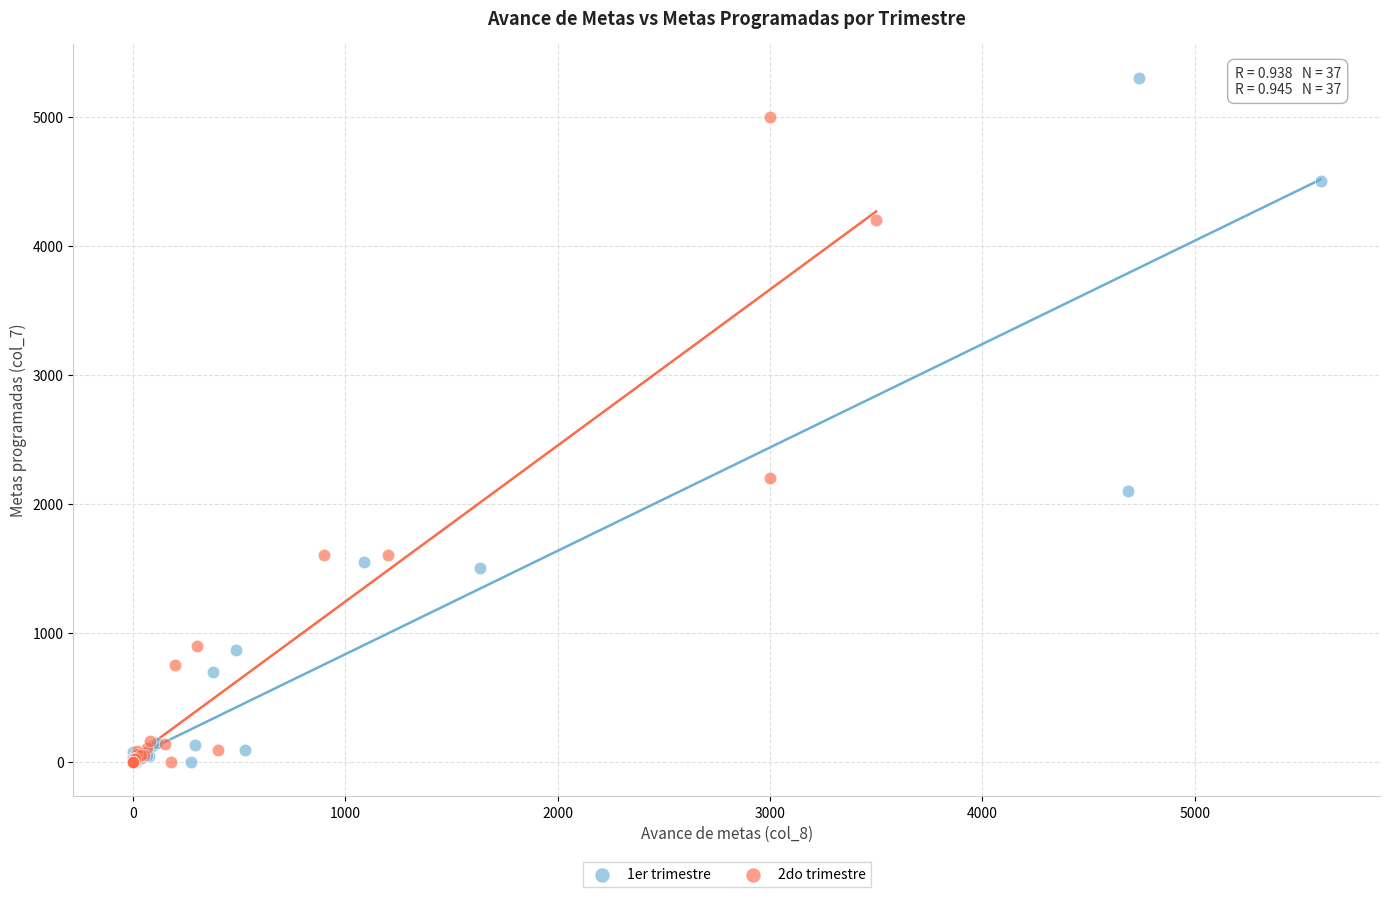

Which series contains the highest Y value?

1er trimestre